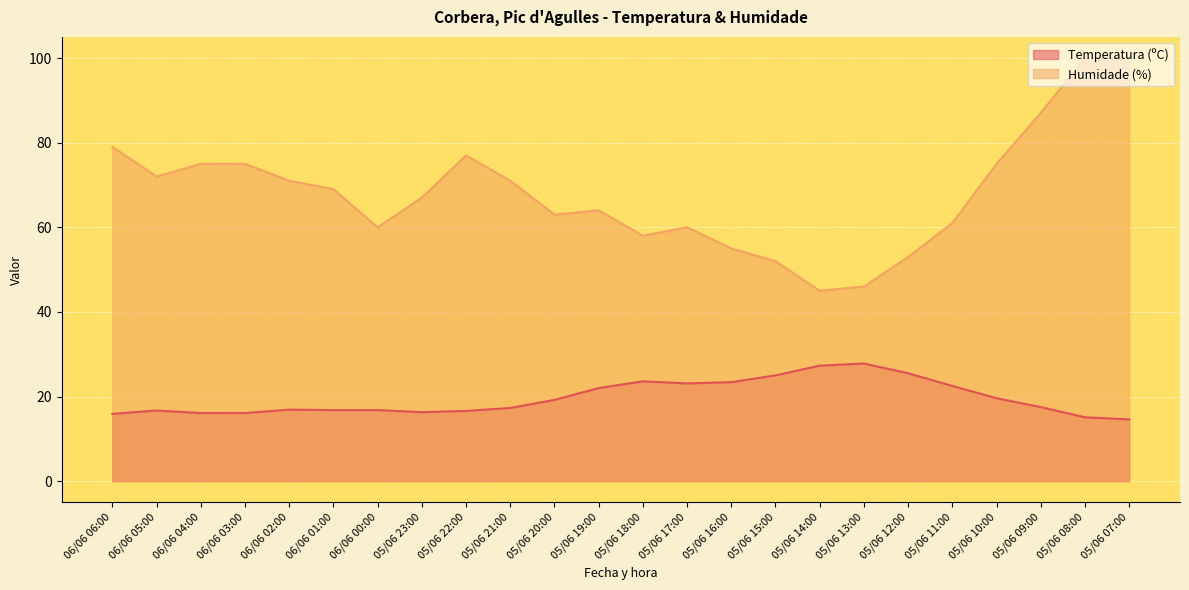

Is it true that Humidade (%) equals 46.0 at 05/06 13:00?

True